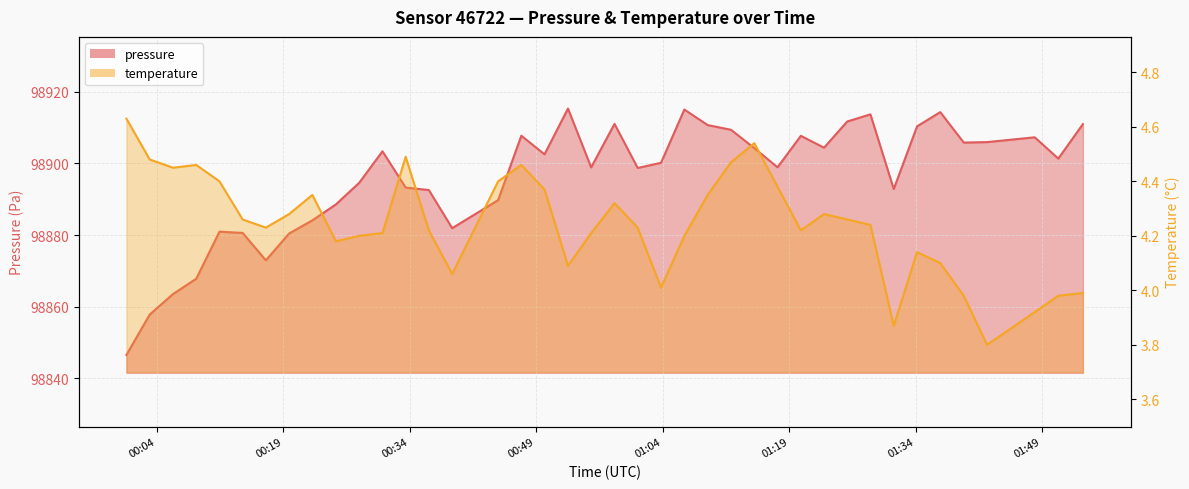

What is the difference between the highest and lowest values at 2023-02-28T00:50:00?

98898.2